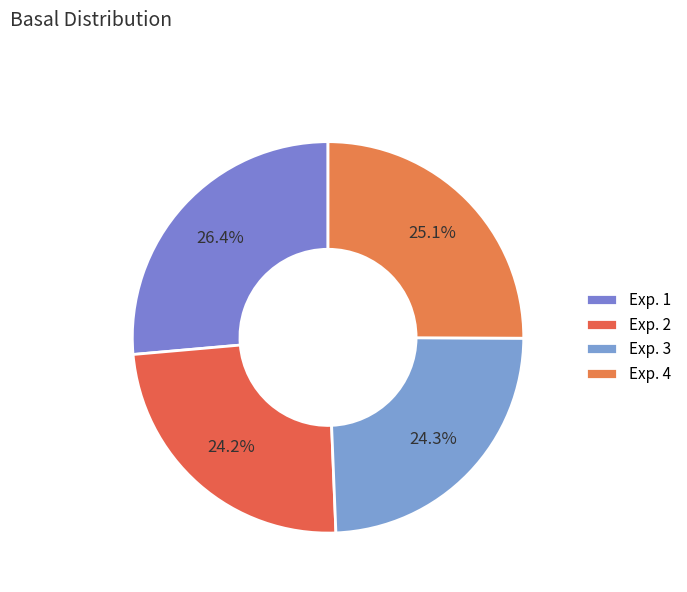

How many slices are in this pie chart?

4